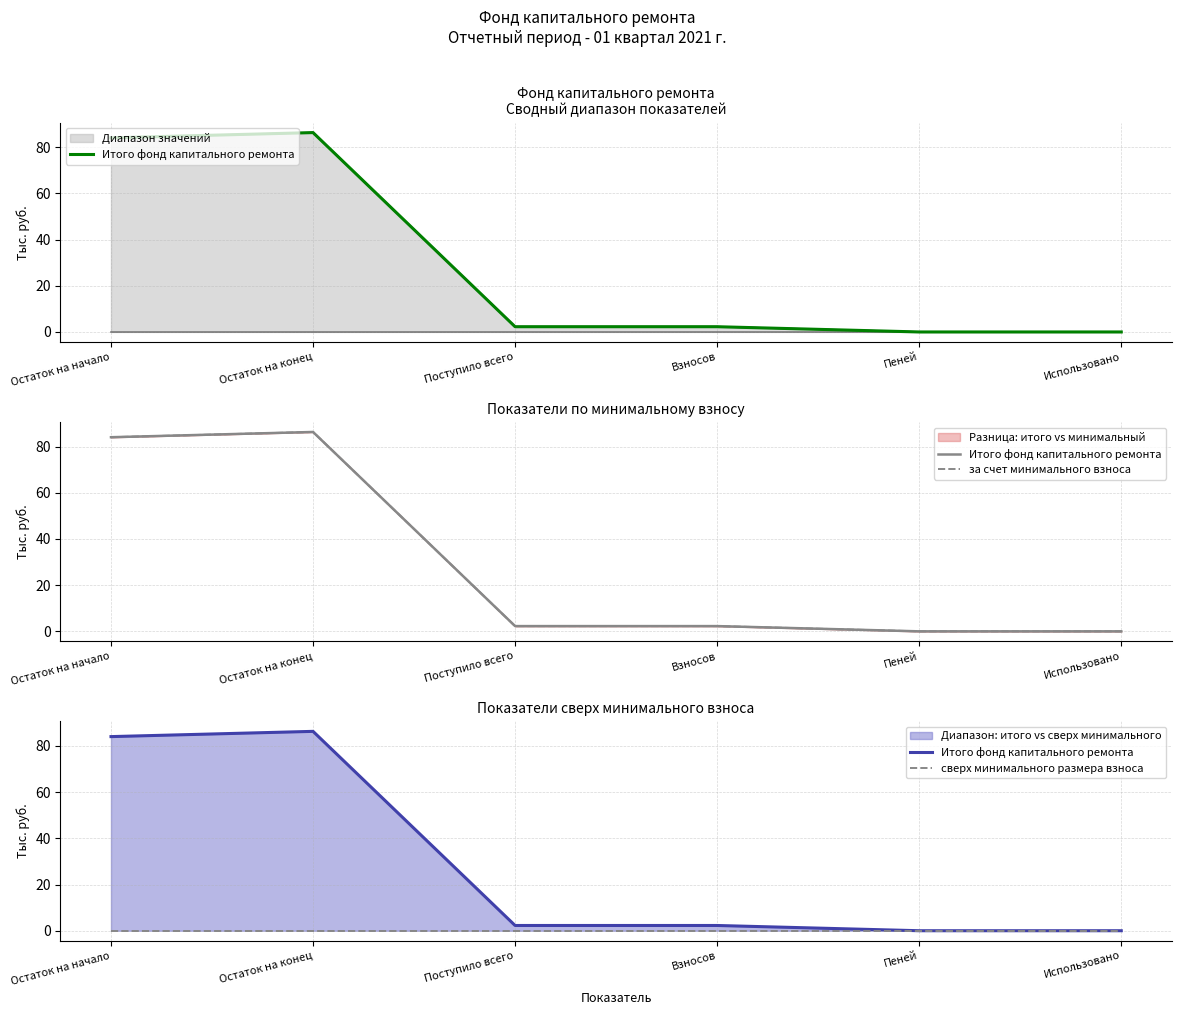

Is the value of Итого фонд капитального ремонта at Взносов greater than the value of сверх минимального размера взноса at Остаток на конец?

Yes